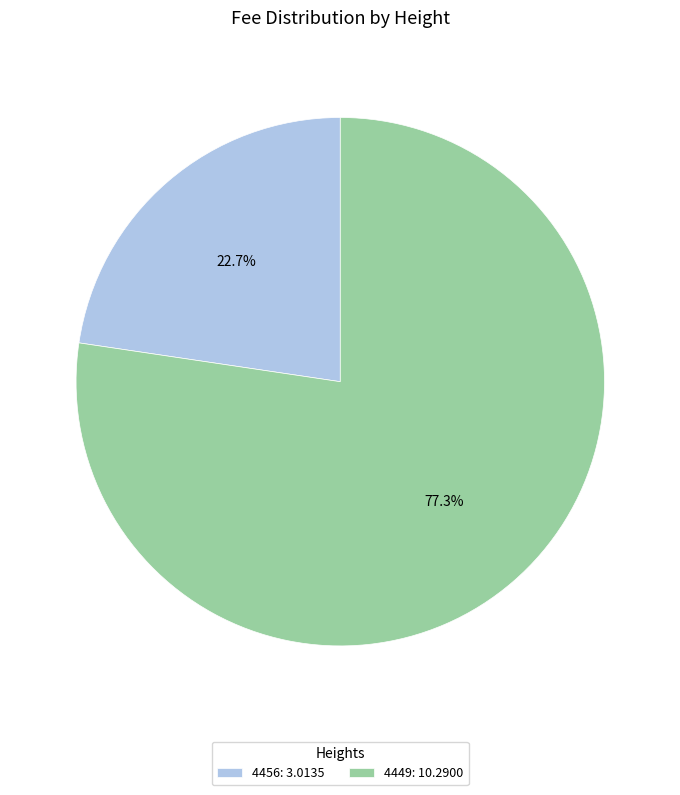

Which slice represents more than half of the pie?

4449